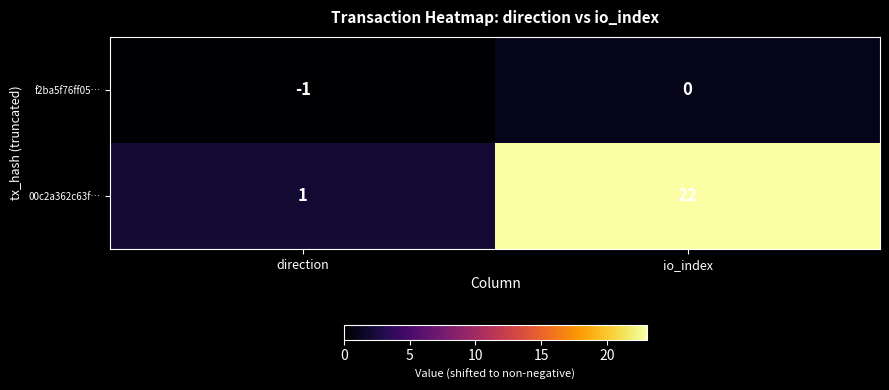

How many data points does each series have?

2